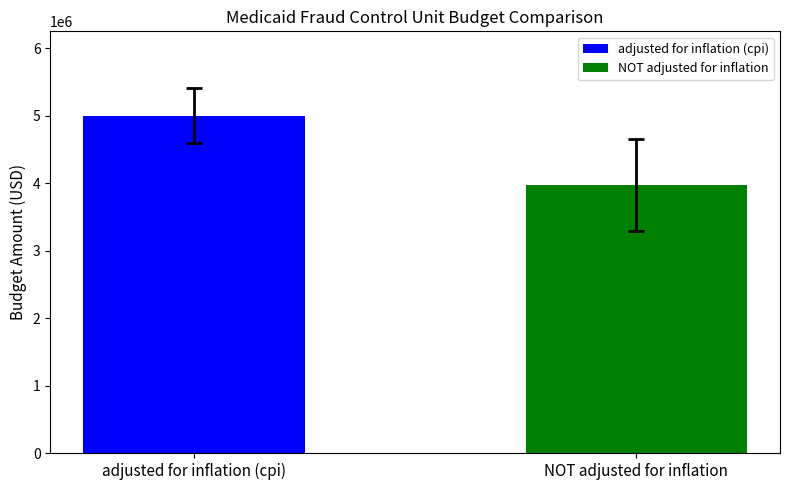

Rank the series by their average value, from highest to lowest.

adjusted for inflation (cpi), NOT adjusted for inflation